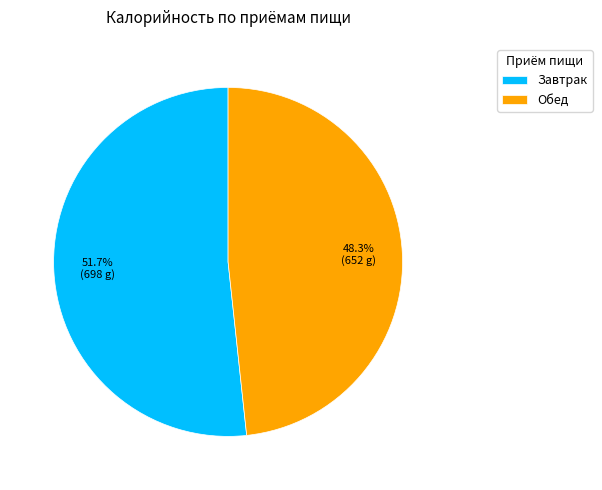

Is Обед the majority of the pie?

No